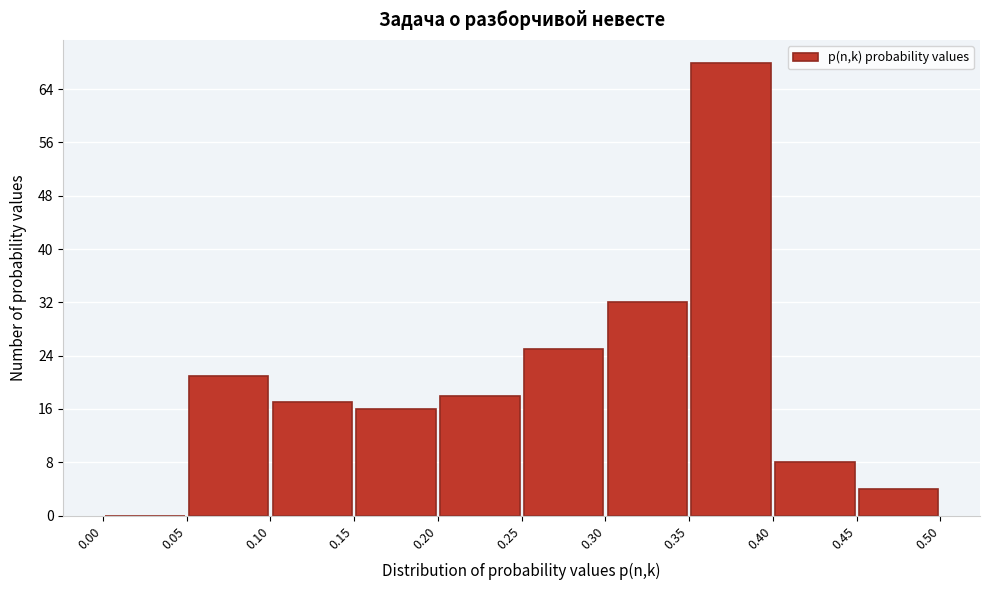

How tall is the bar that spans 0.45 to 0.50 on the x-axis? The values are not printed on the chart, so give them approximately, as read against the axis.

4